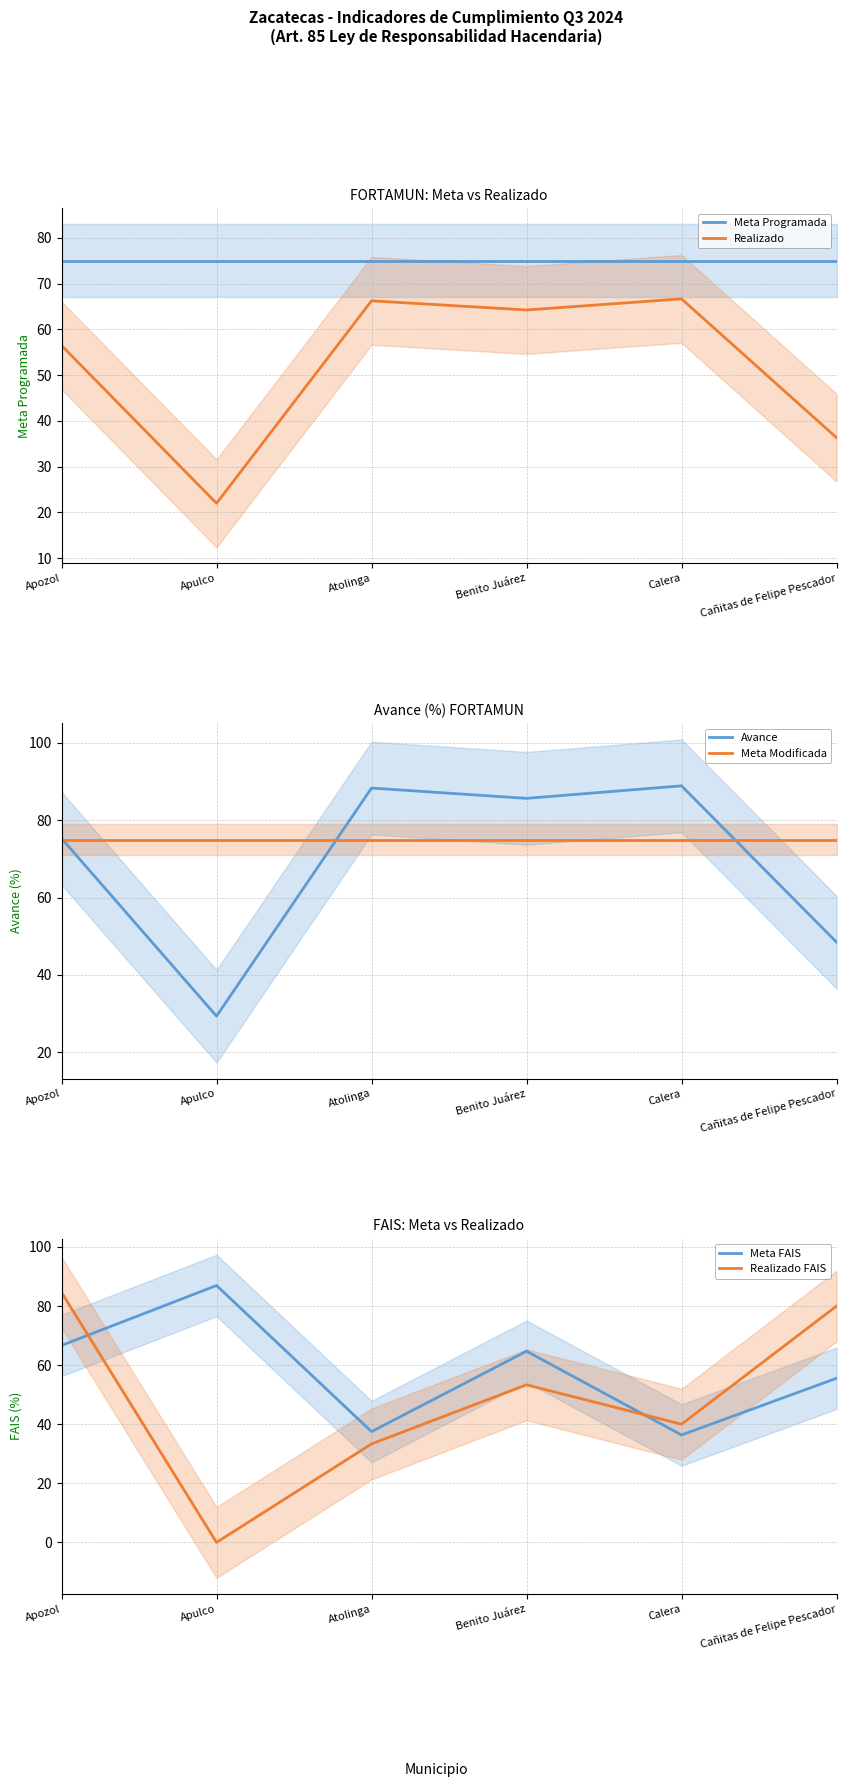

The value of Meta FAIS at Benito Juárez is 64.7. True or false?

True